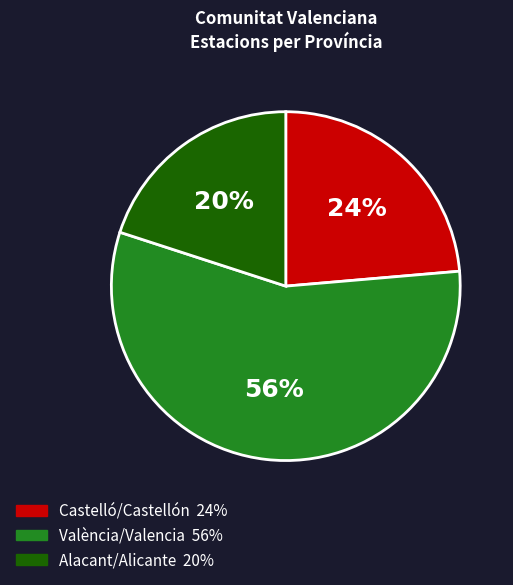

How many slices are in this pie chart?

3